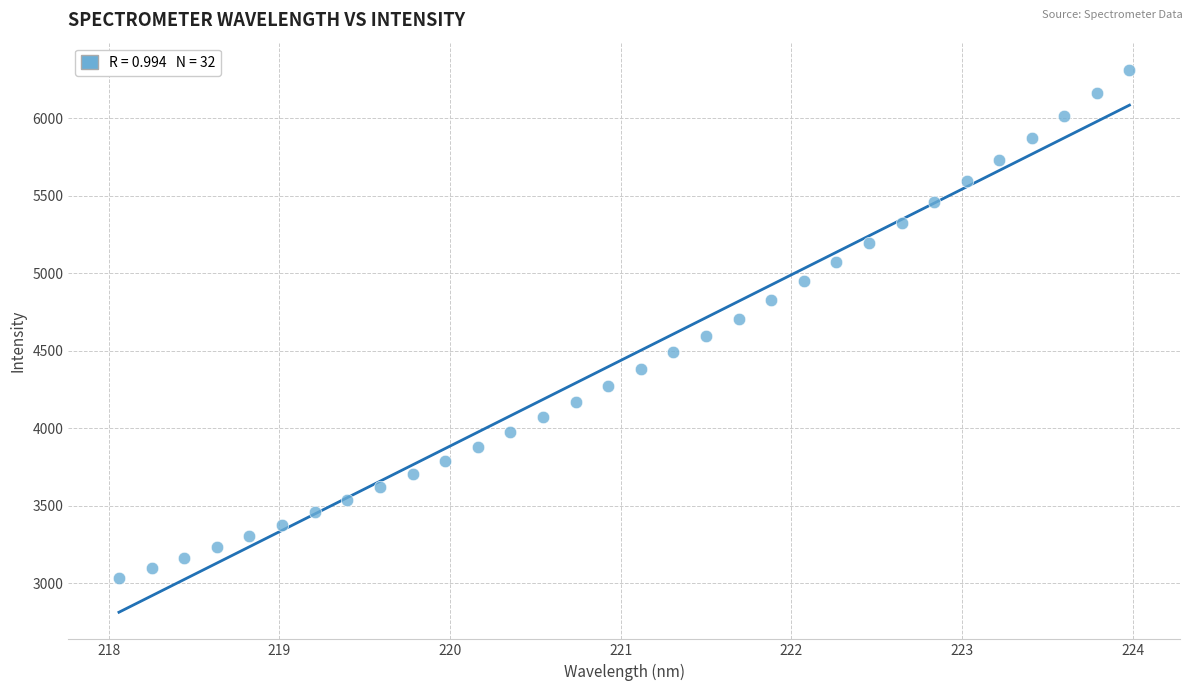

What is the range of X values (max minus min)?

5.9